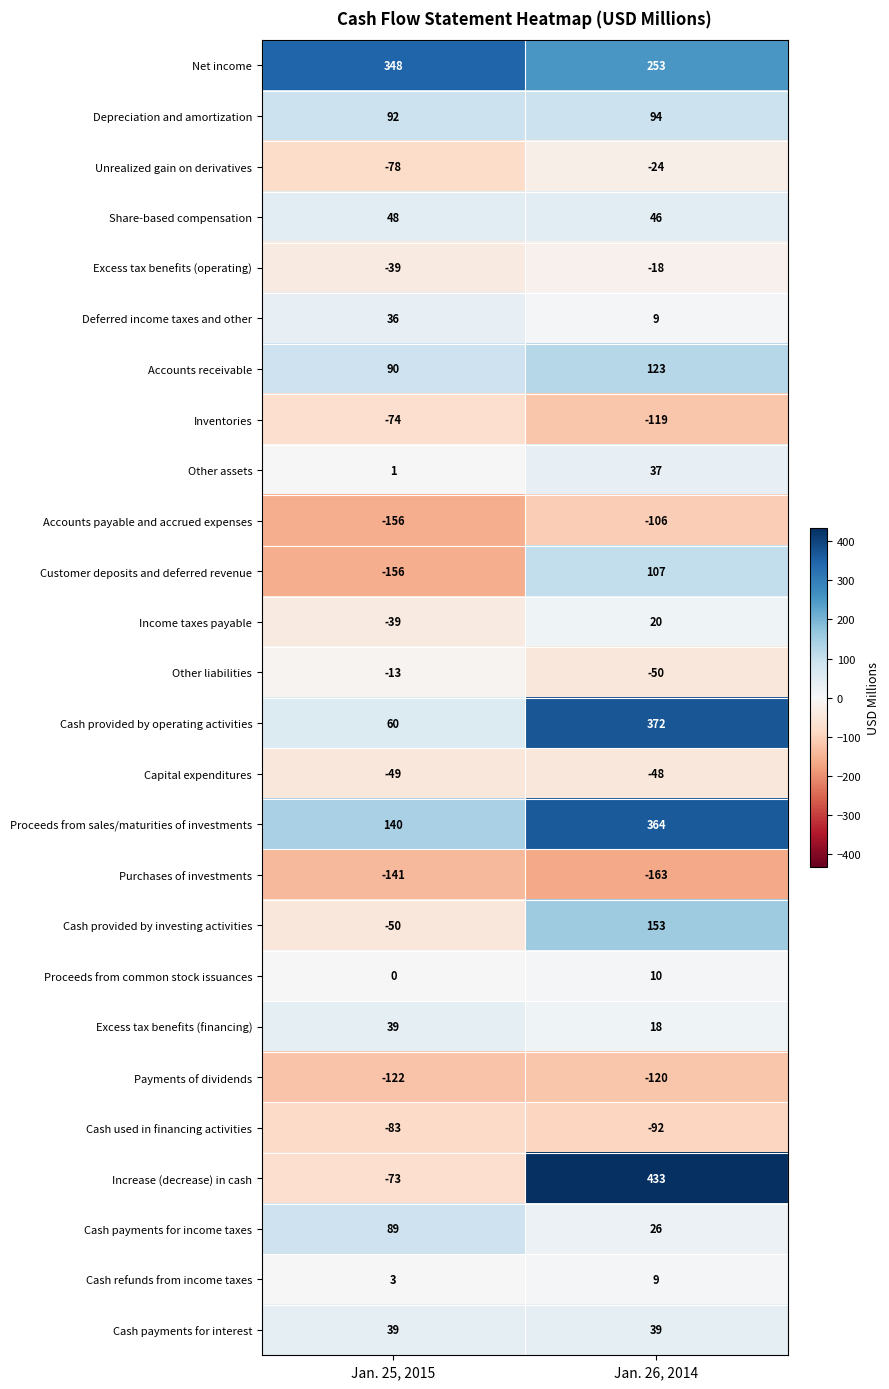

Read the Net income value at Jan. 25, 2015, to the nearest 5.

350